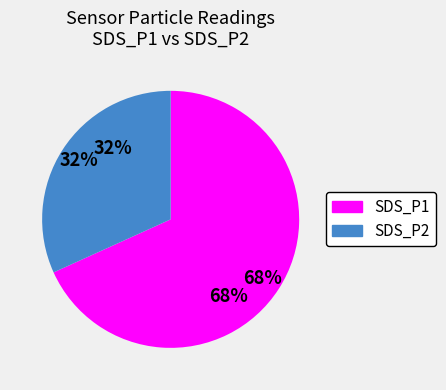

What is the largest slice in the pie chart?

SDS_P1